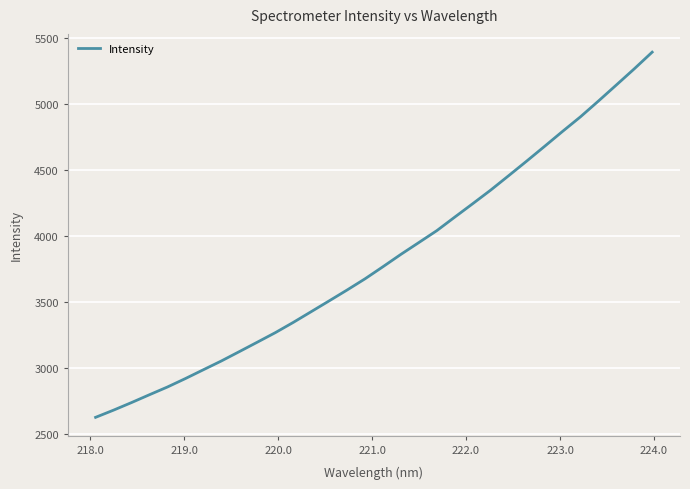

What is the difference between the maximum and minimum values?

2766.2